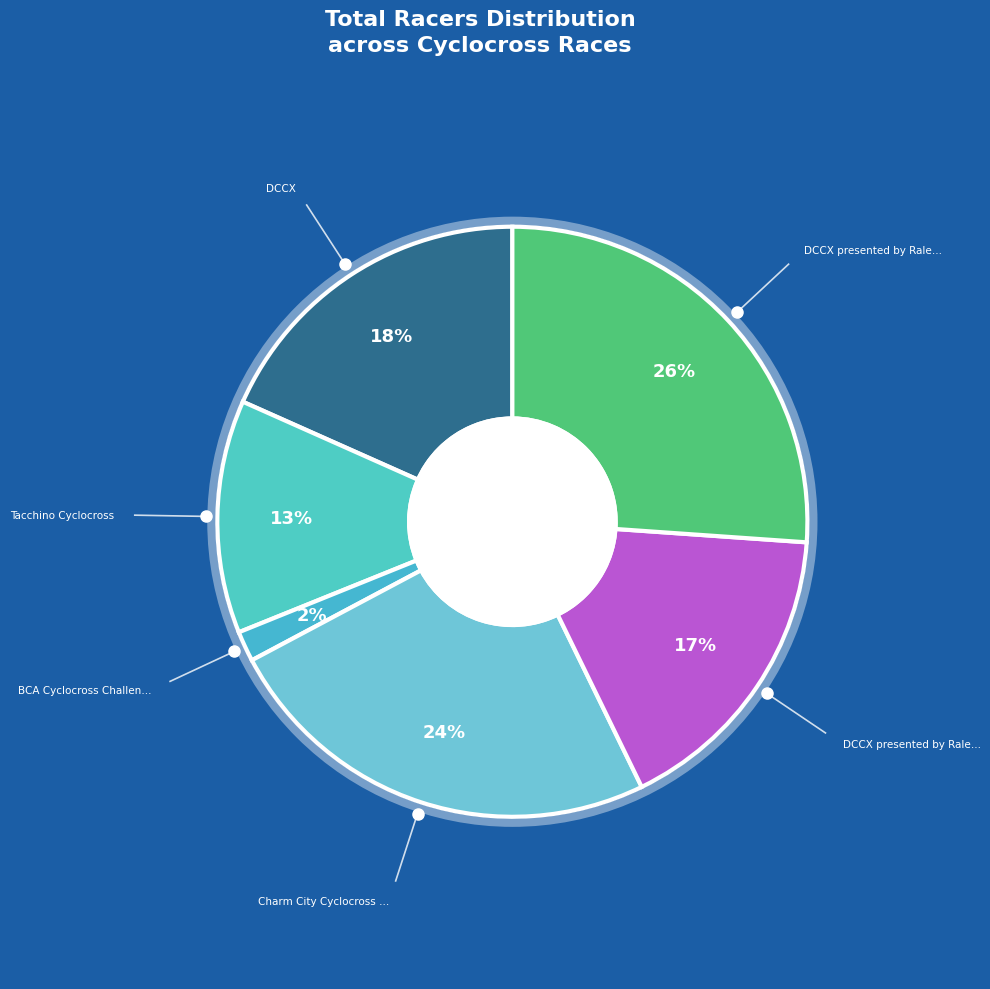

How many segments does this pie chart have?

6